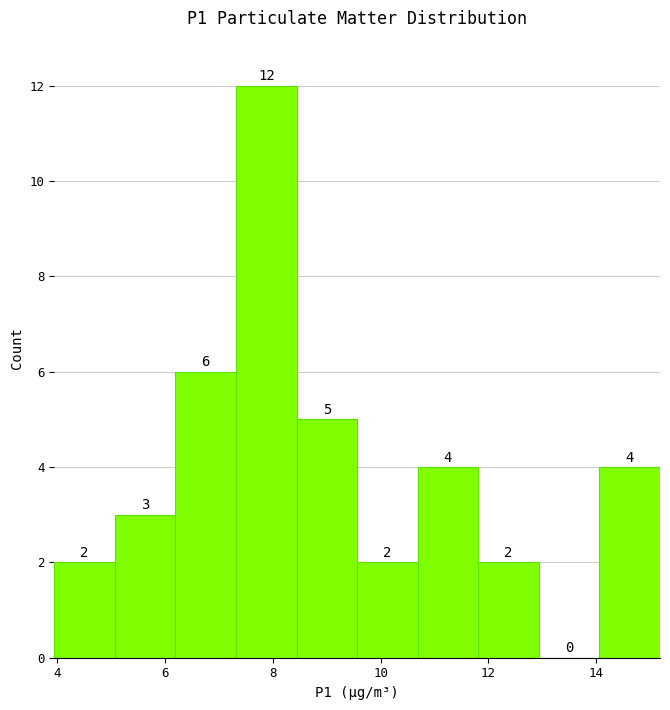

What is the height of the bar covering 8.4 to 9.6 on the x-axis? The bar edges are not printed on the chart, so give them approximately, as read against the axis.

5